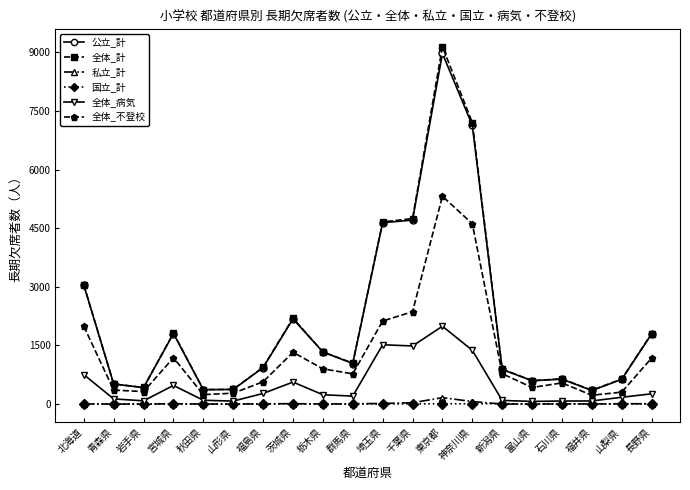

Which series has the largest range (max minus min)?

全体_計